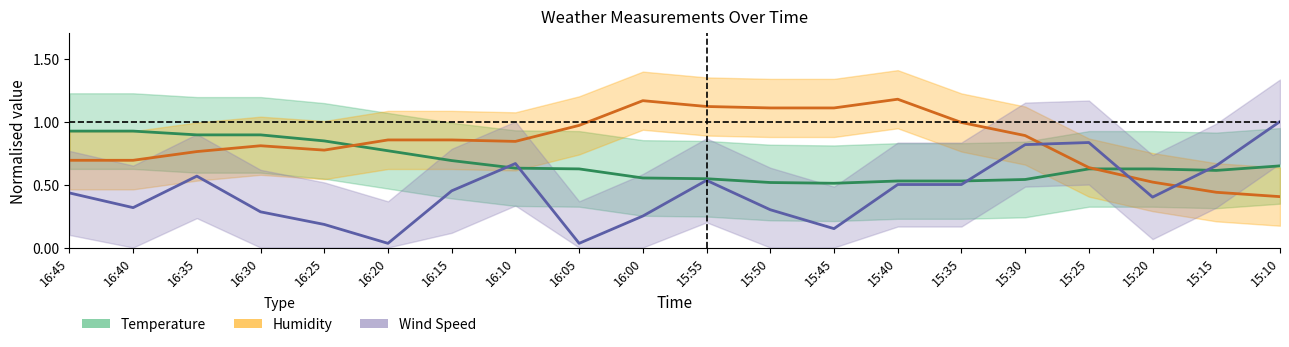

Rank the series by their maximum value, from highest to lowest.

Humidity, Wind Speed, Temperature